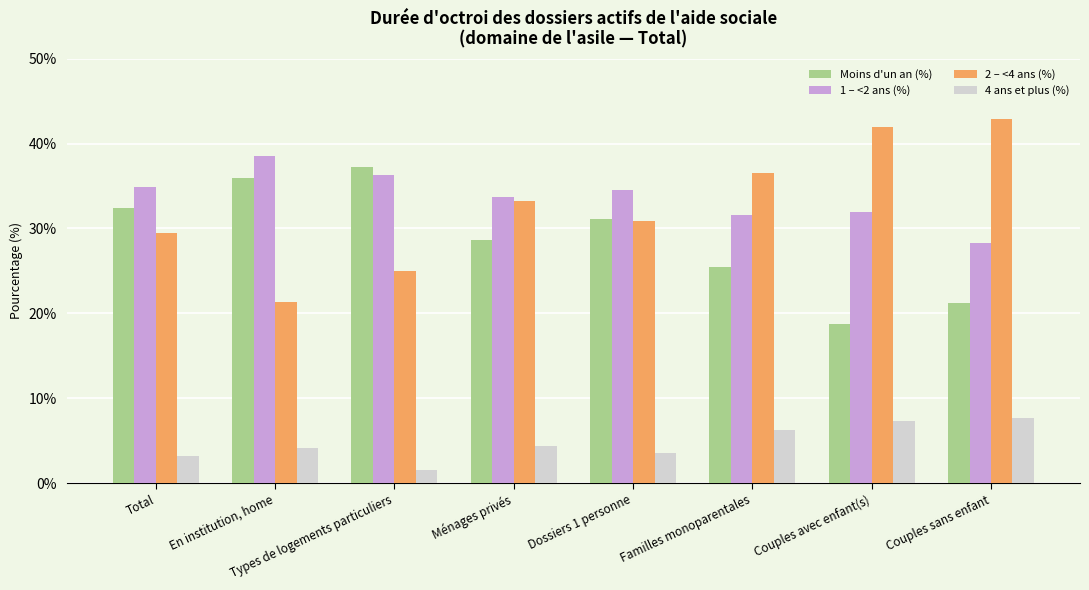

The 1 – <2 ans (%) series shows 33.7 at Ménages privés. True or false?

True